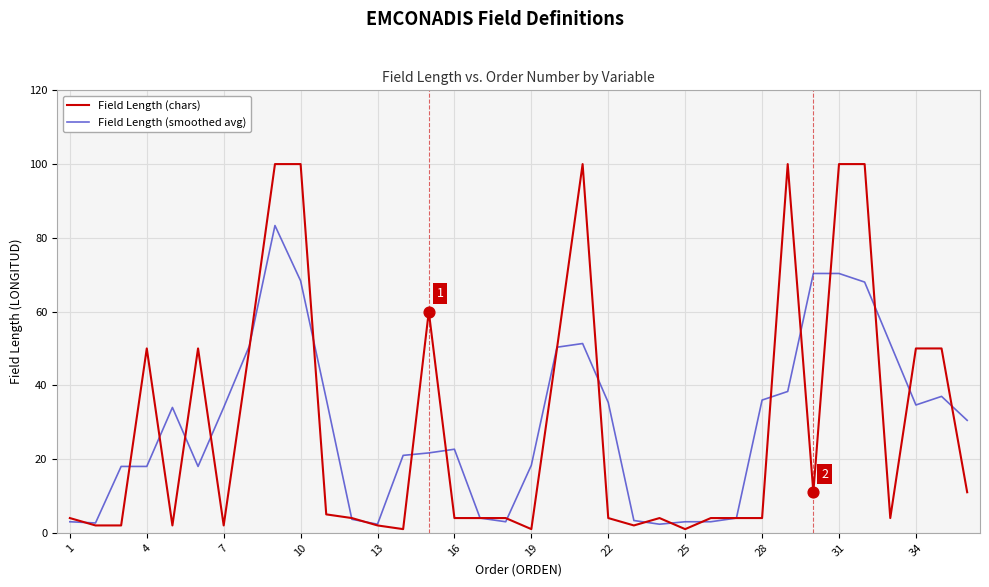

Which series has the largest range (max minus min)?

Field Length (chars)